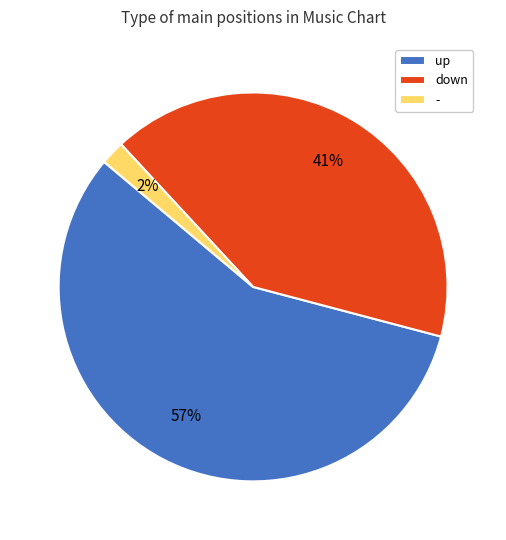

To the nearest percent, what is the difference between the largest and smallest slice percentages?

55%